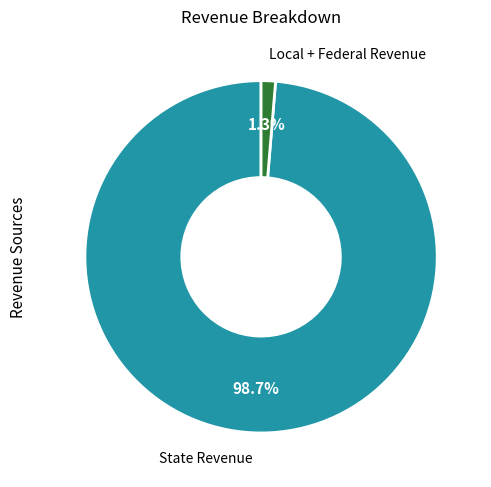

Rank the categories by value from lowest to highest.

Local + Federal Revenue, State Revenue